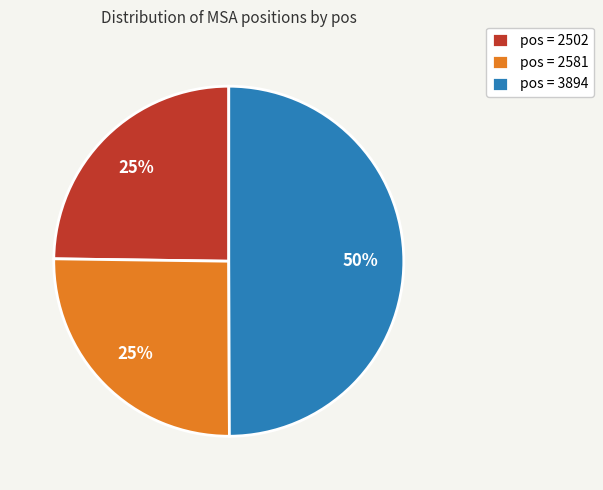

True or false: pos = 2581 accounts for 11% of the total.

False